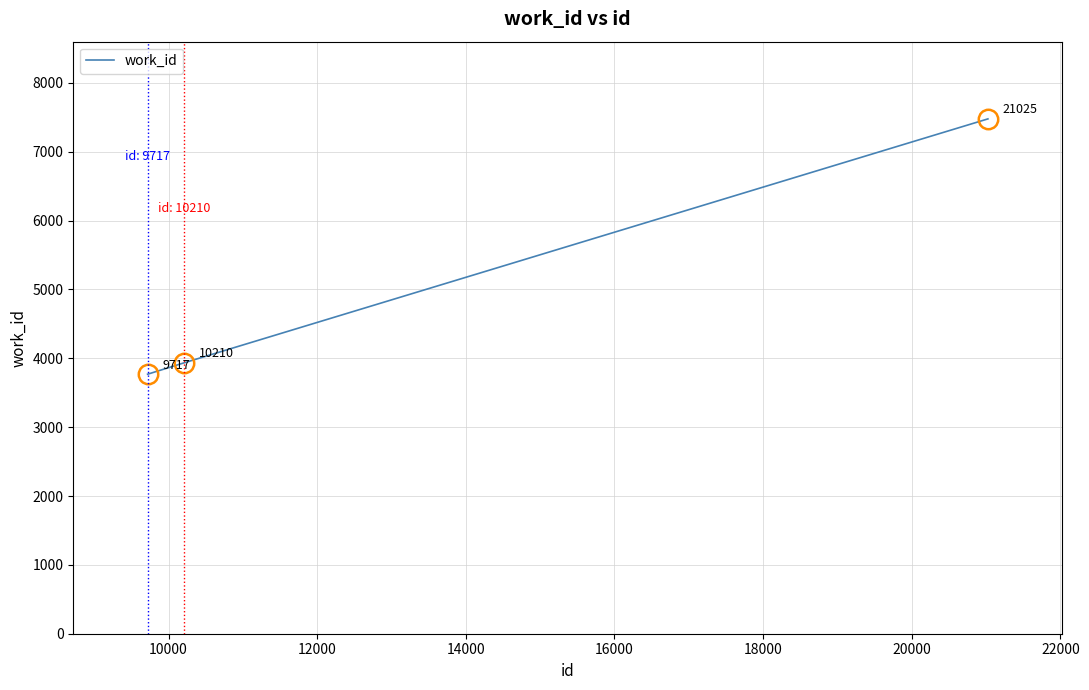

What is the maximum value shown in the chart?

7477